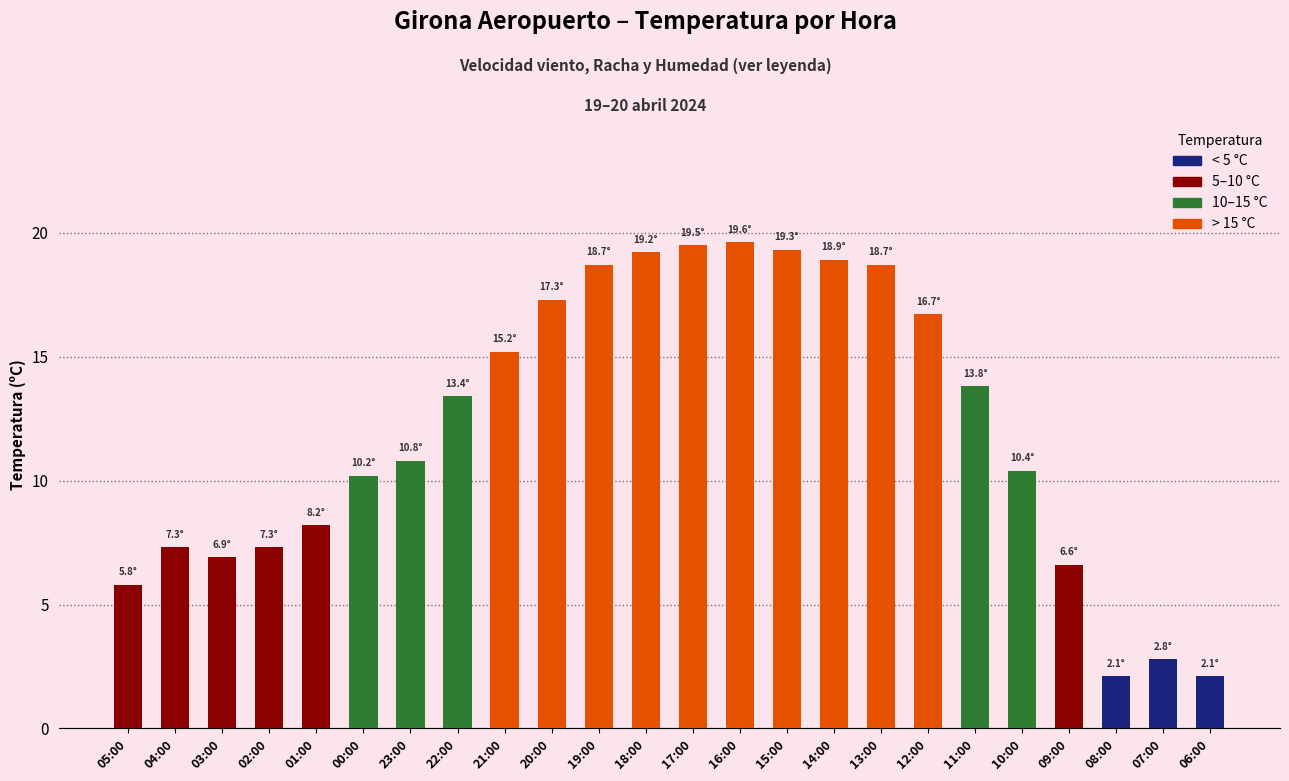

Where does the data first go above 13?

22:00